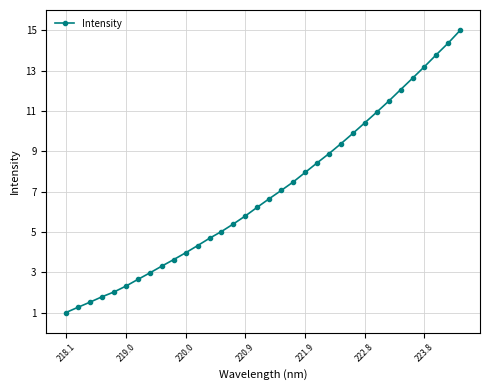

What is the difference between the maximum and minimum values?

14.0